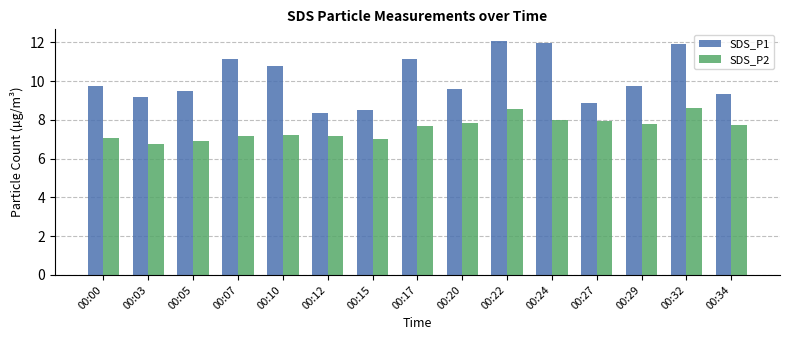

What is the sum of the SDS_P1 values at 00:17 and 00:20?

20.7